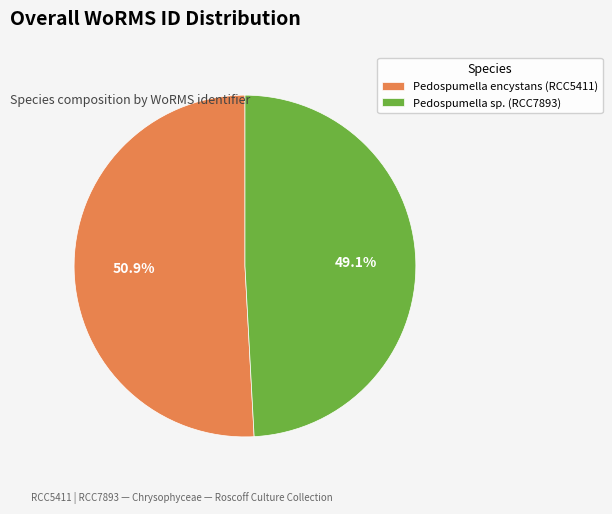

To the nearest percent, what is the average slice percentage?

50%